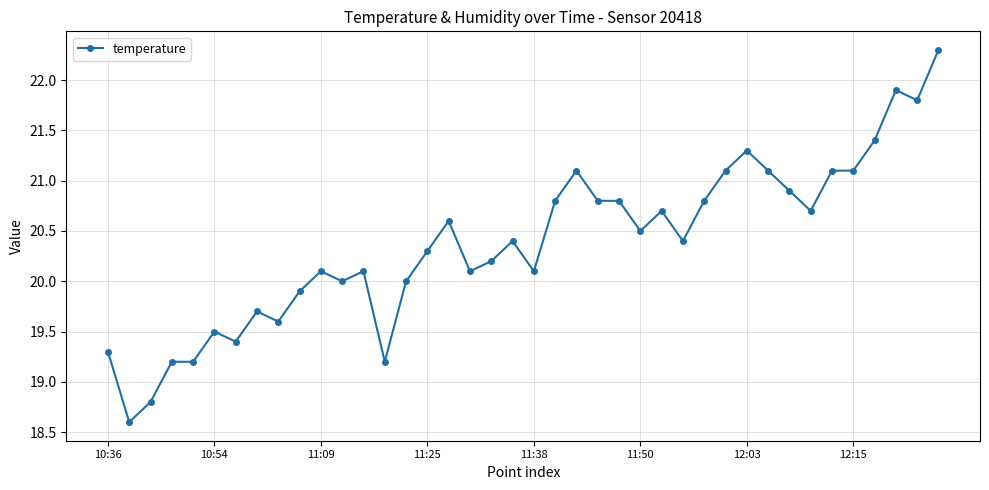

What is the minimum value shown in the chart?

18.6